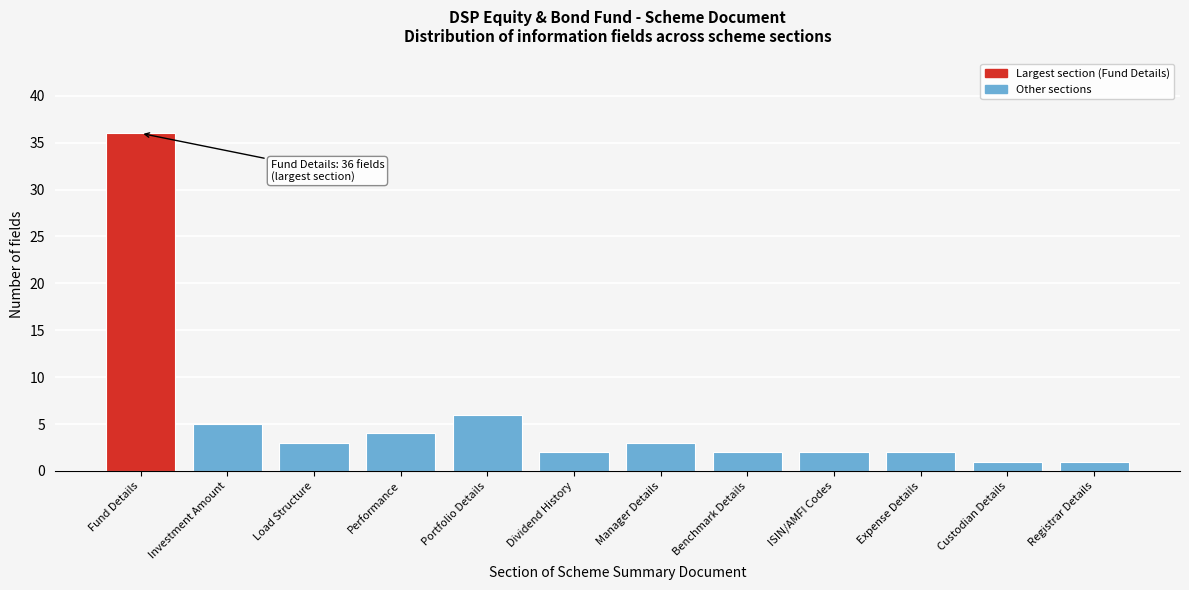

Reading left to right, transcribe all the data shown in this chart.

36	5	3	4	6	2	3	2	2	2	1	1